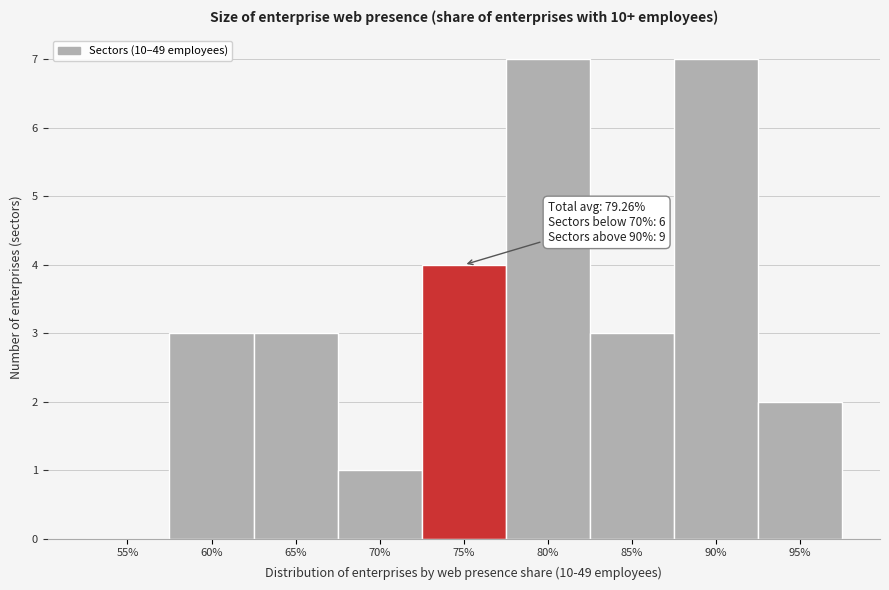

Reading left to right, transcribe all the data shown in this chart.

55%=0	60%=3	65%=3	70%=1	75%=4	80%=7	85%=3	90%=7	95%=2